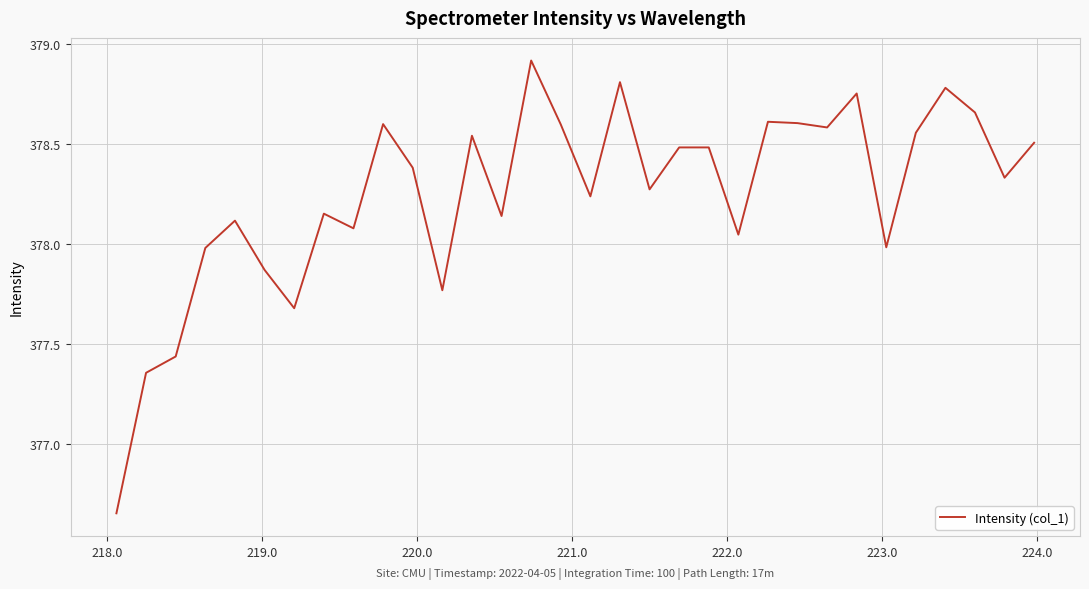

What is the difference between the maximum and minimum values?

2.3